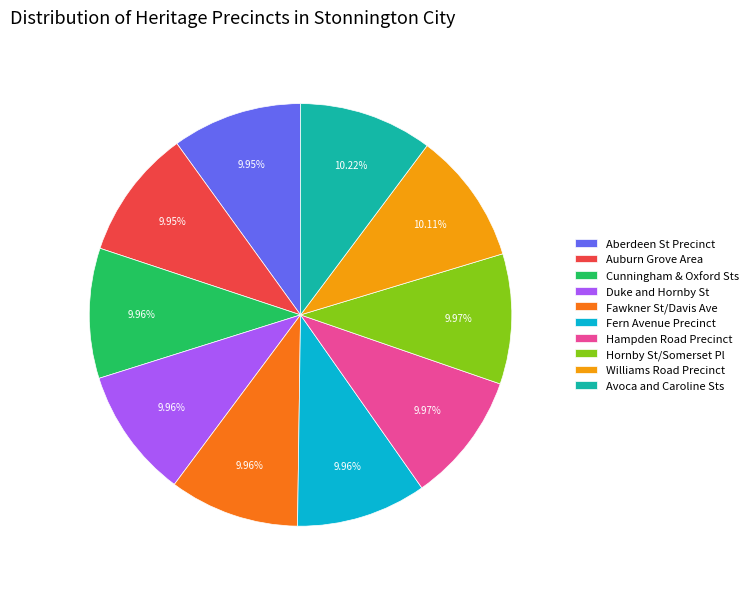

Is there any slice that represents more than half of the pie?

No